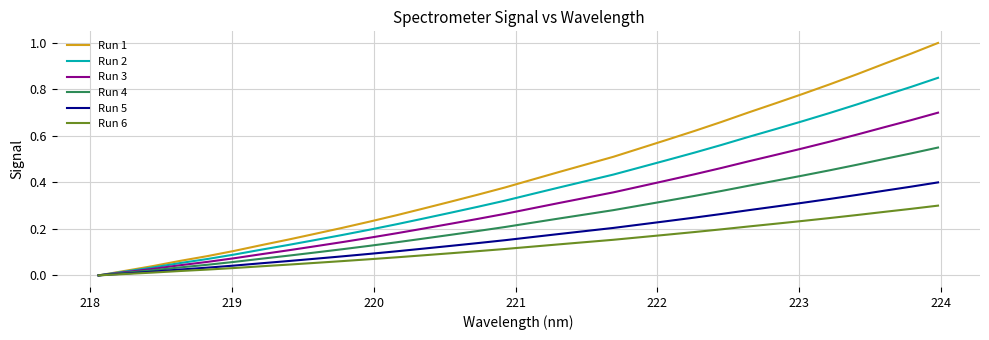

Which series has the largest total across all categories?

Run 1